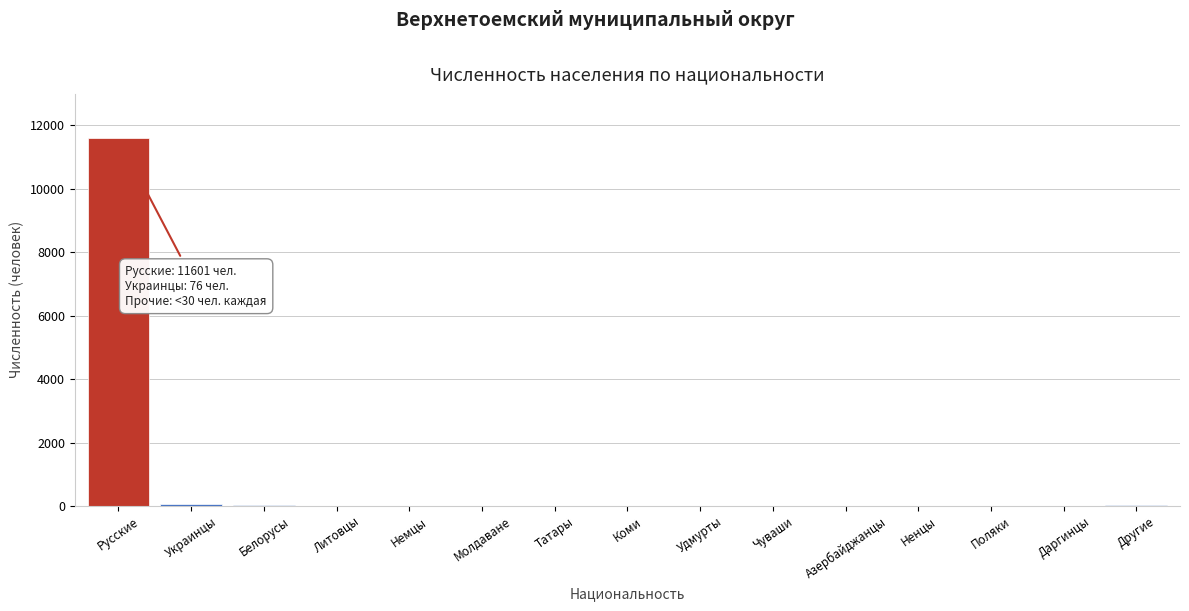

At which category does the chart reach its peak across all series?

Русские